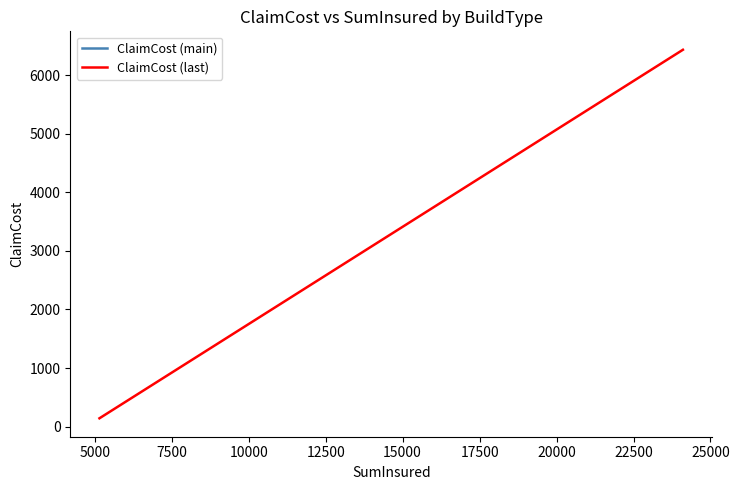

What is the average value?

3289.3